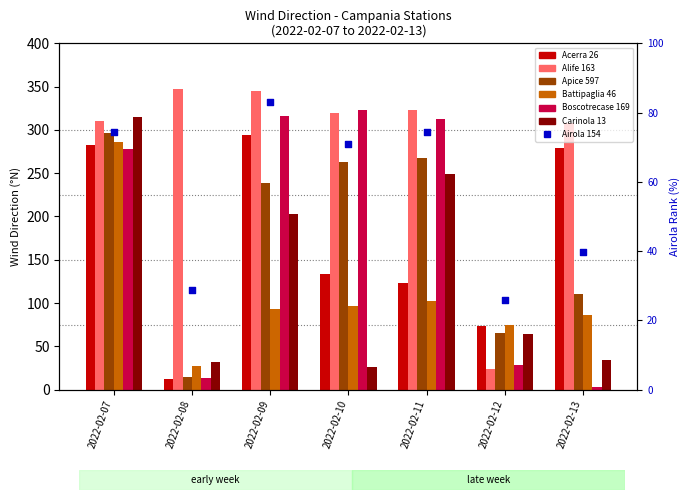

What is the total value across all series at 2022-02-10?

1163